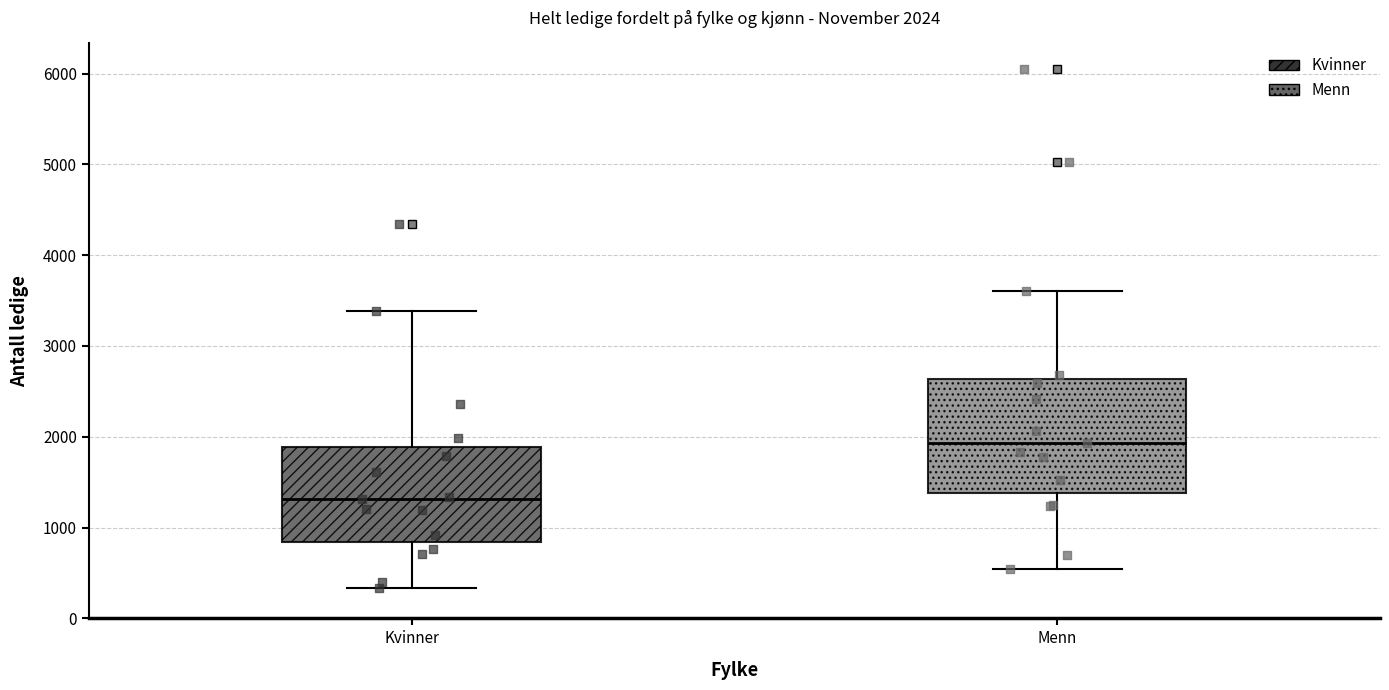

Which box is the tallest, from its lower edge to its upper edge?

Menn